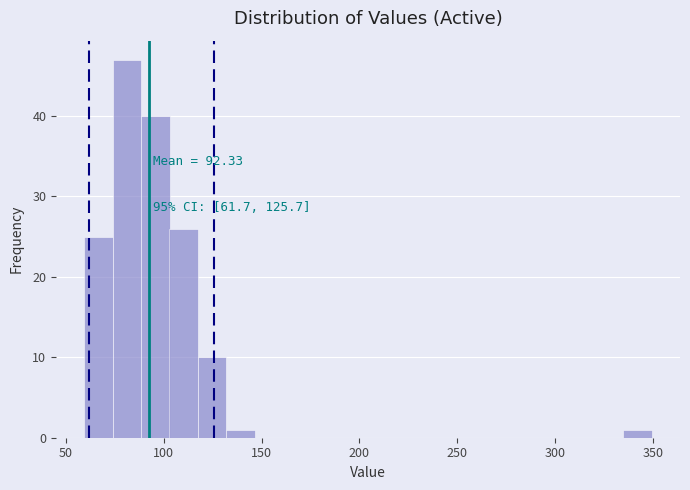

Around what value on the x-axis is the tallest bar? Give the approximate position of its centre, as read against the axis.

80